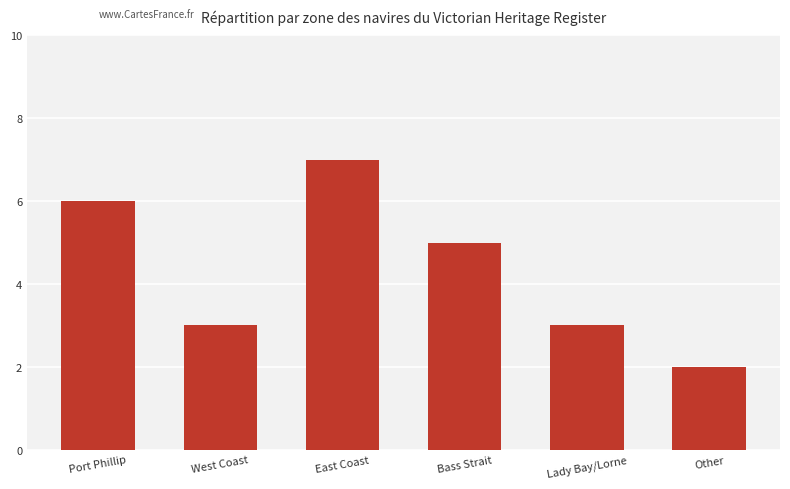

Read the value at Other.

2